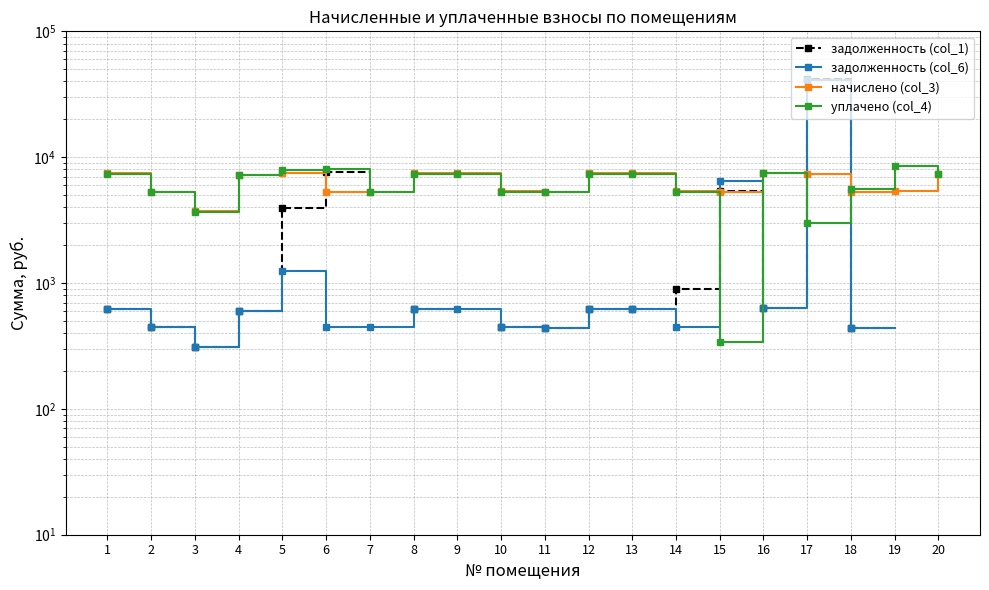

Is this an area chart (filled region under the line)?

No